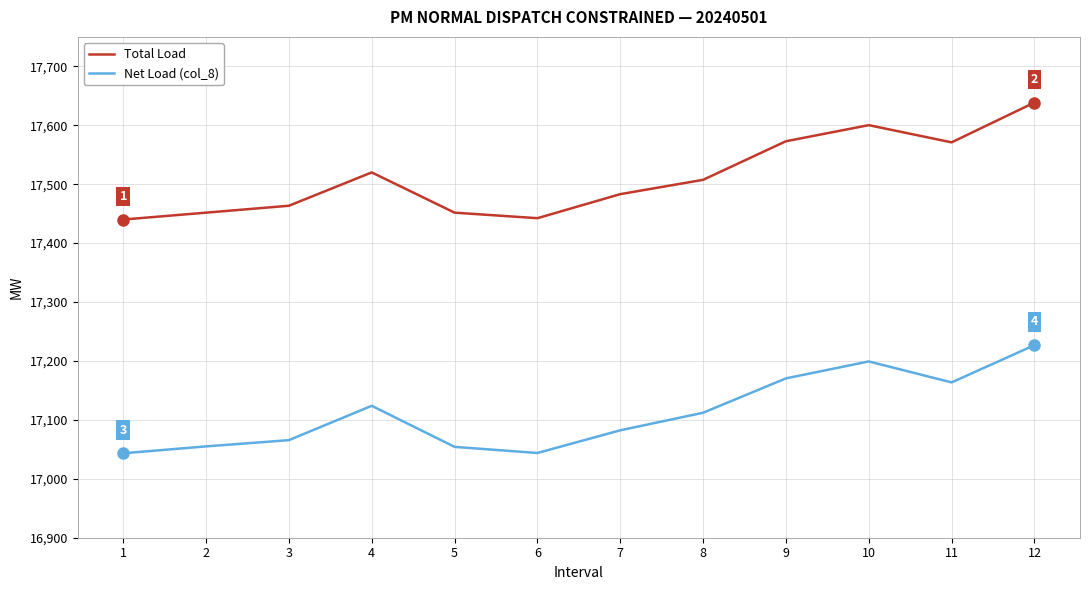

The value of Total Load at 4 is 17520.0. True or false?

True